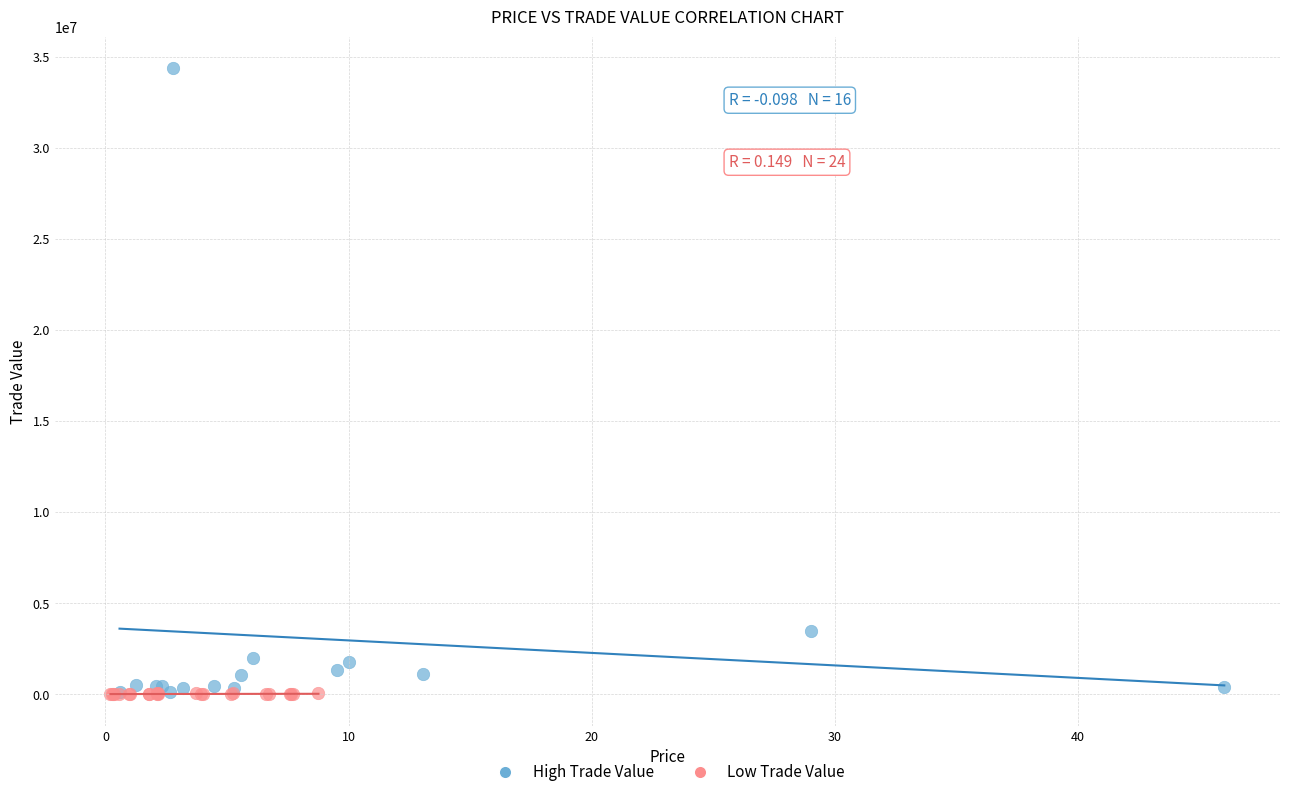

Which series contains the highest Y value?

High Trade Value